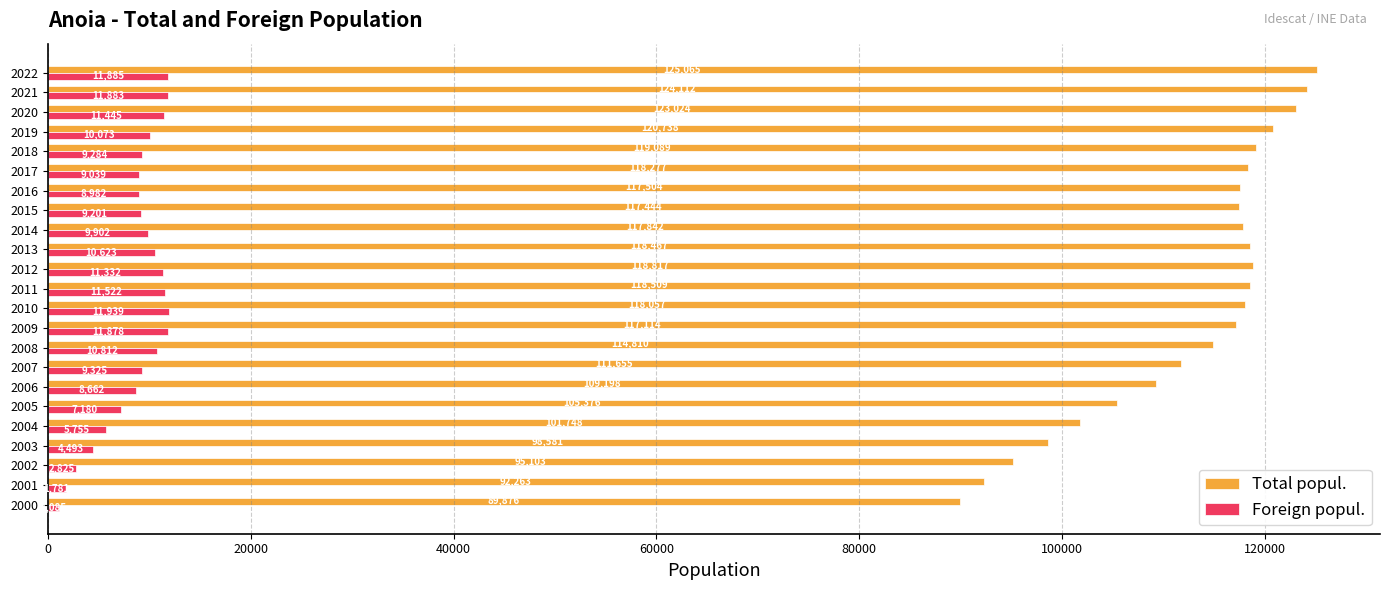

At how many categories does at least one series exceed 15300?

23